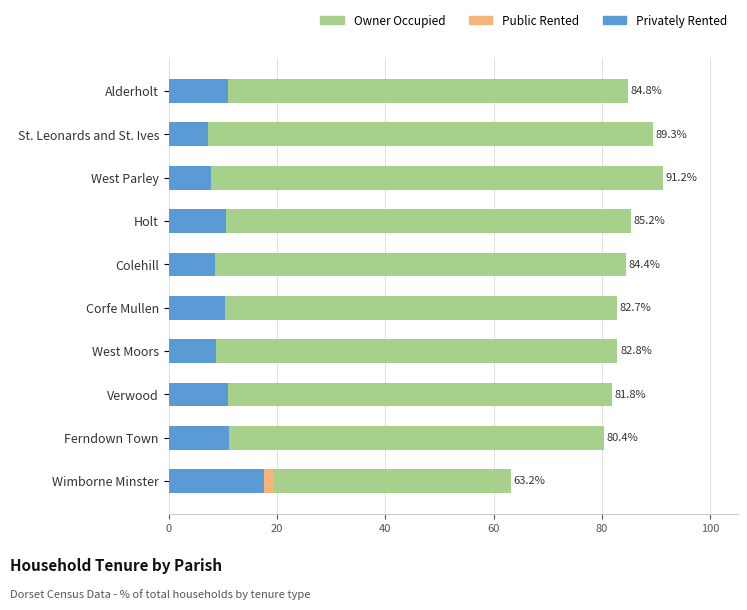

Which series has the largest range (max minus min)?

% of housholds owner occupied